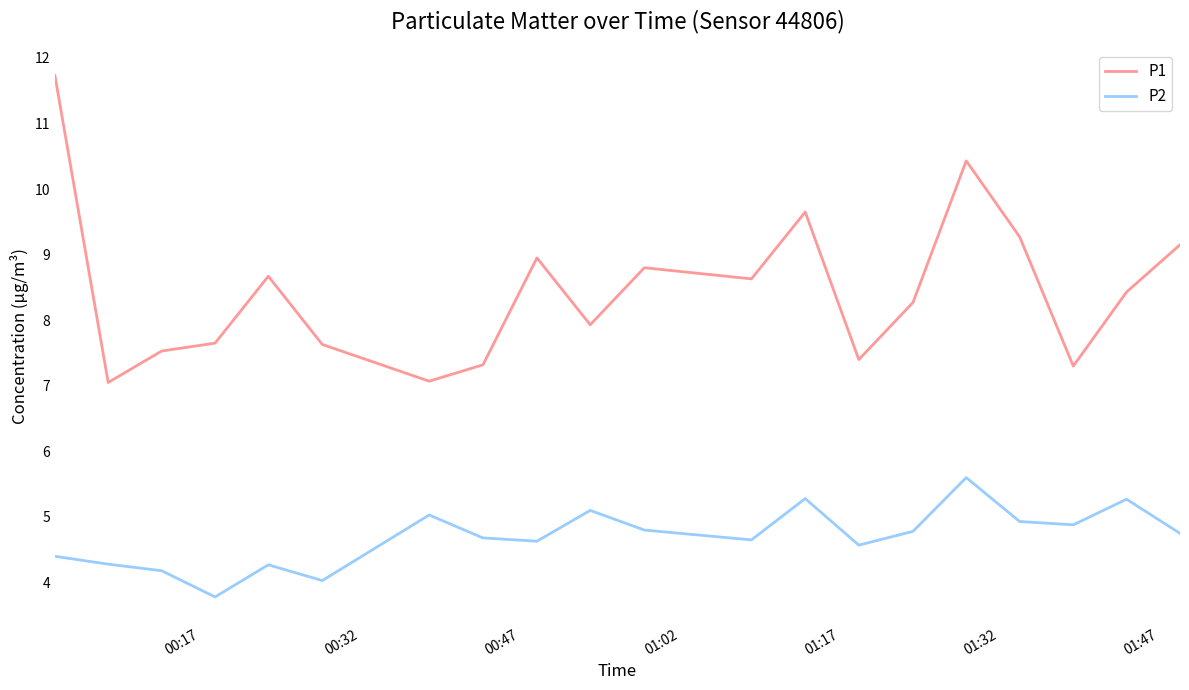

Count the number of categories in the chart.

20